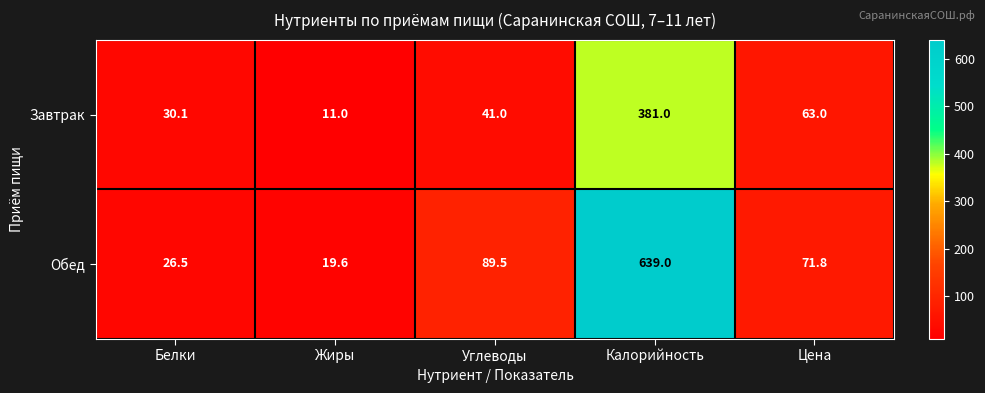

Which series has the largest range (max minus min)?

Обед